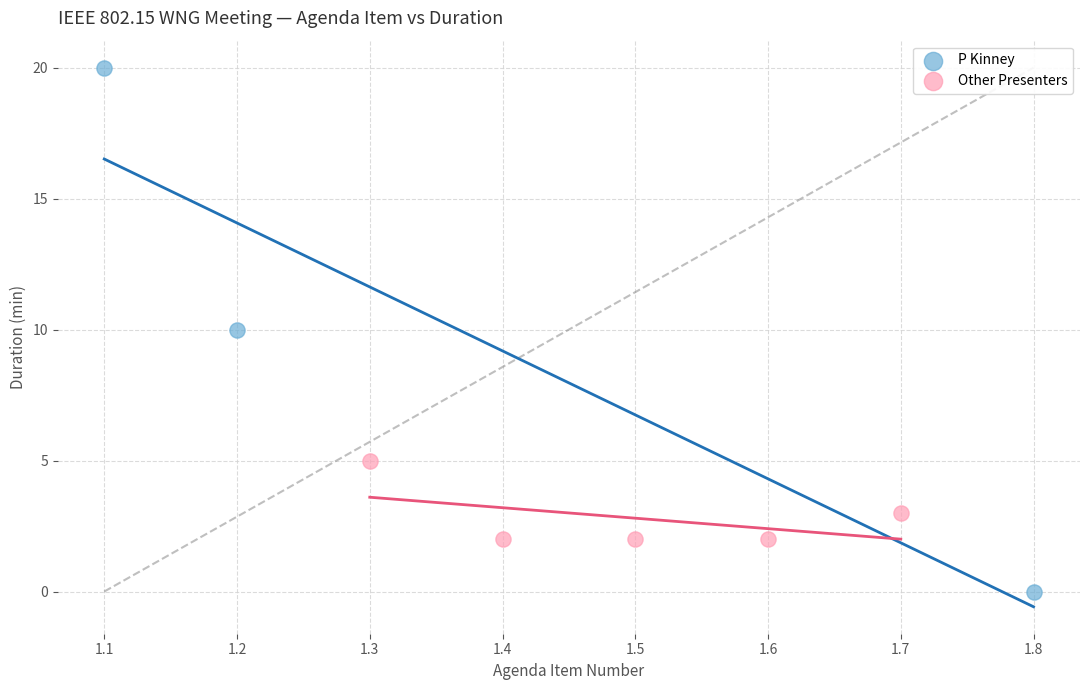

Which series contains the highest Y value?

P Kinney